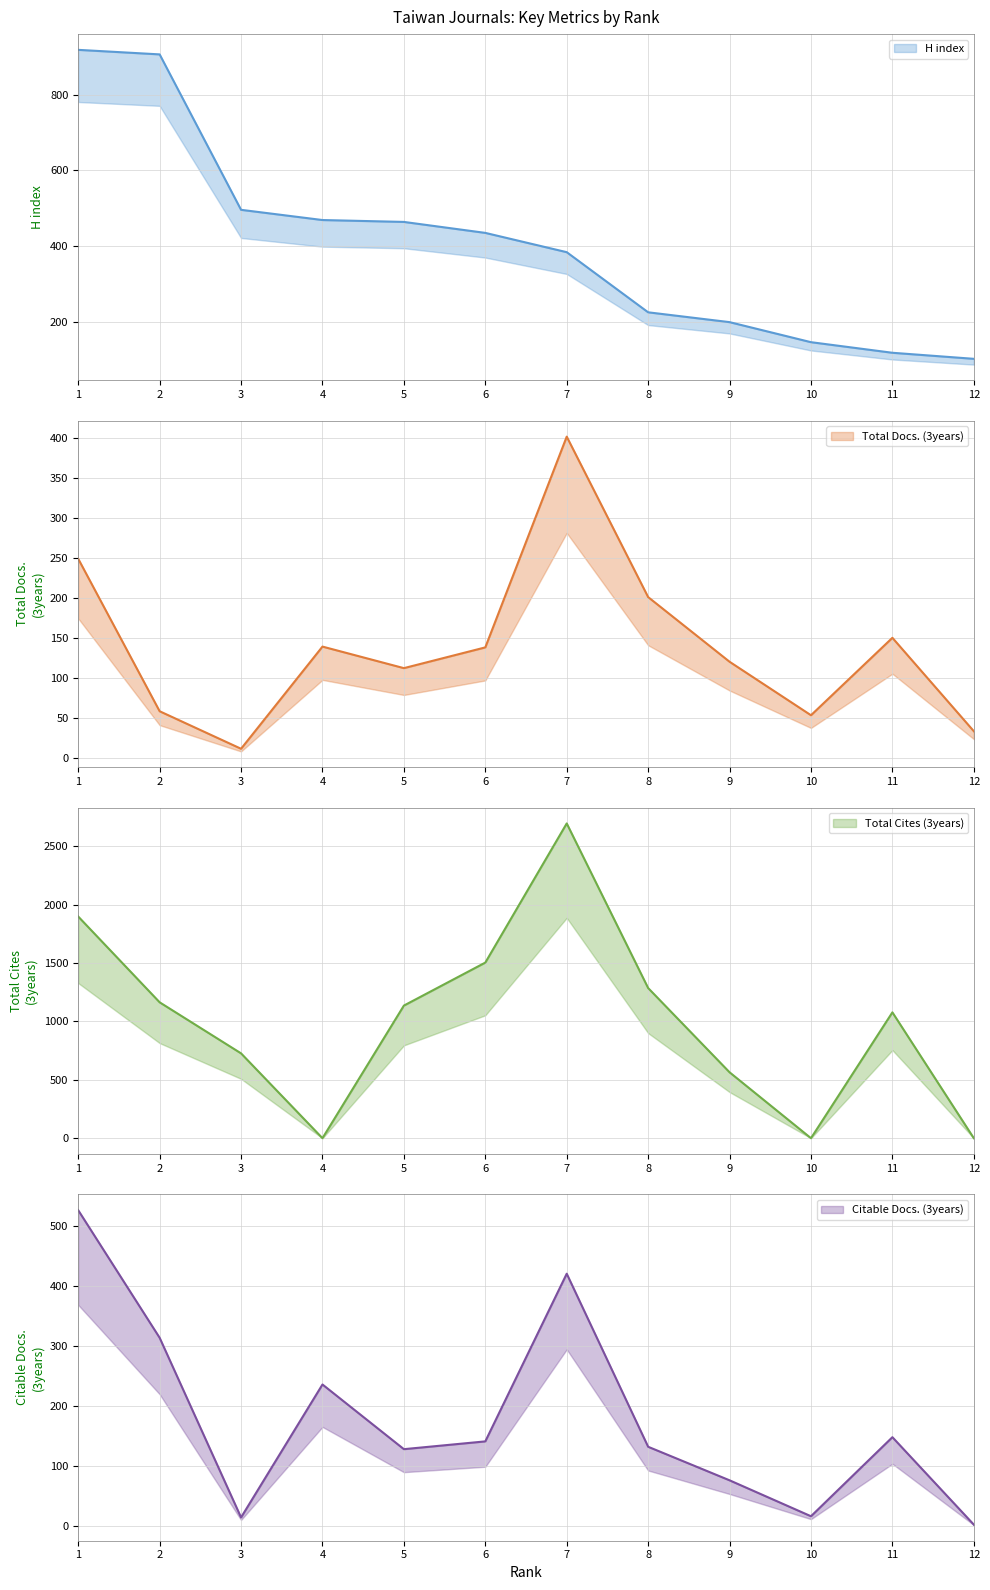

How many values in the Citable Docs. (3years) series exceed 141?

5